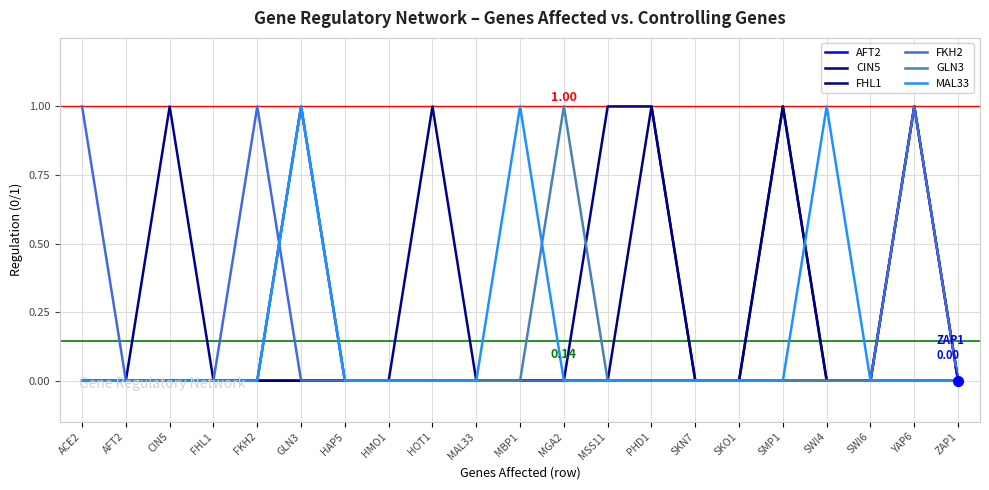

True or false: FHL1 has more than 1 points higher than both neighbors.

True